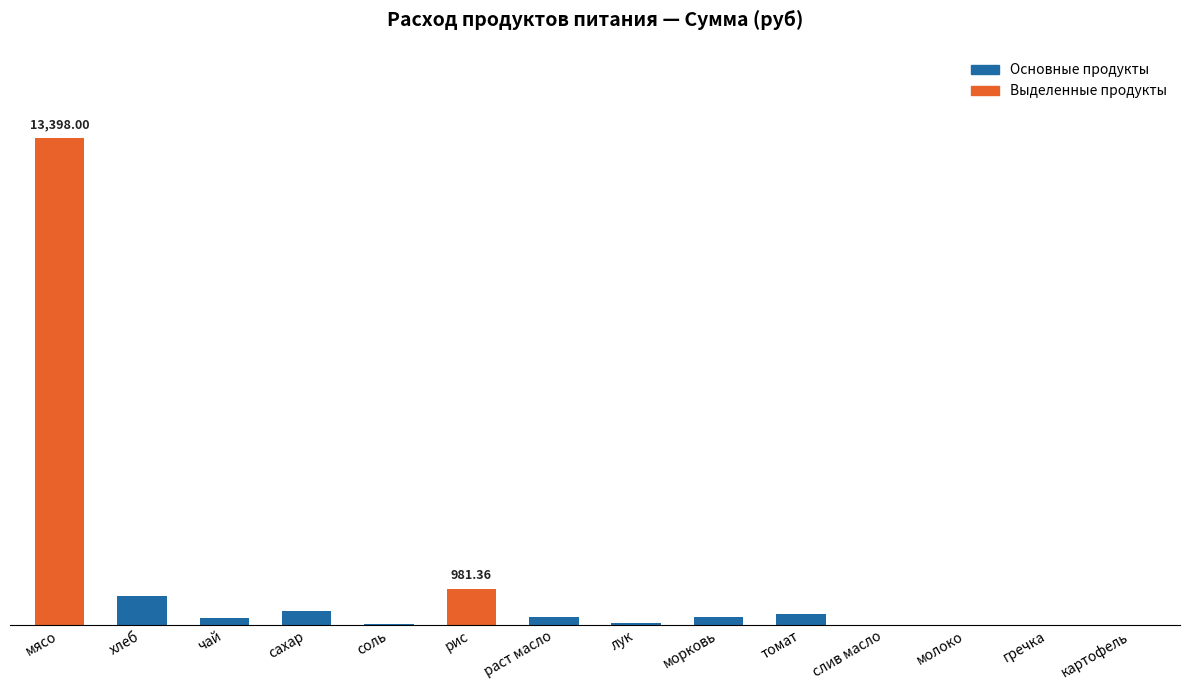

The chart shows a value of 5533.3 at картофель. True or false?

False